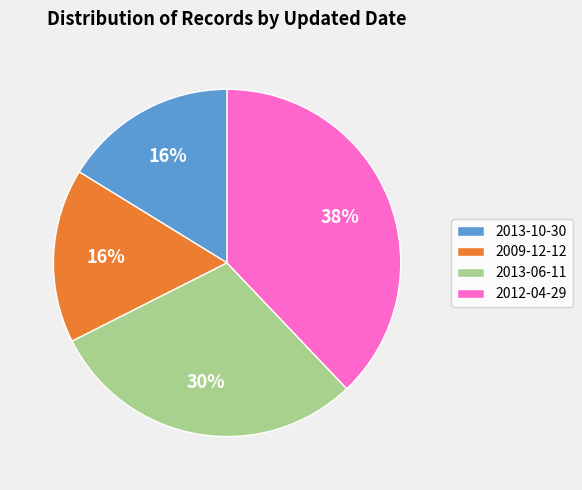

Count the number of slices in the pie.

4